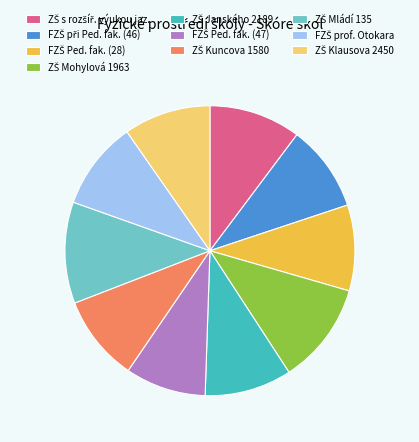

Is there a majority slice in this chart?

No